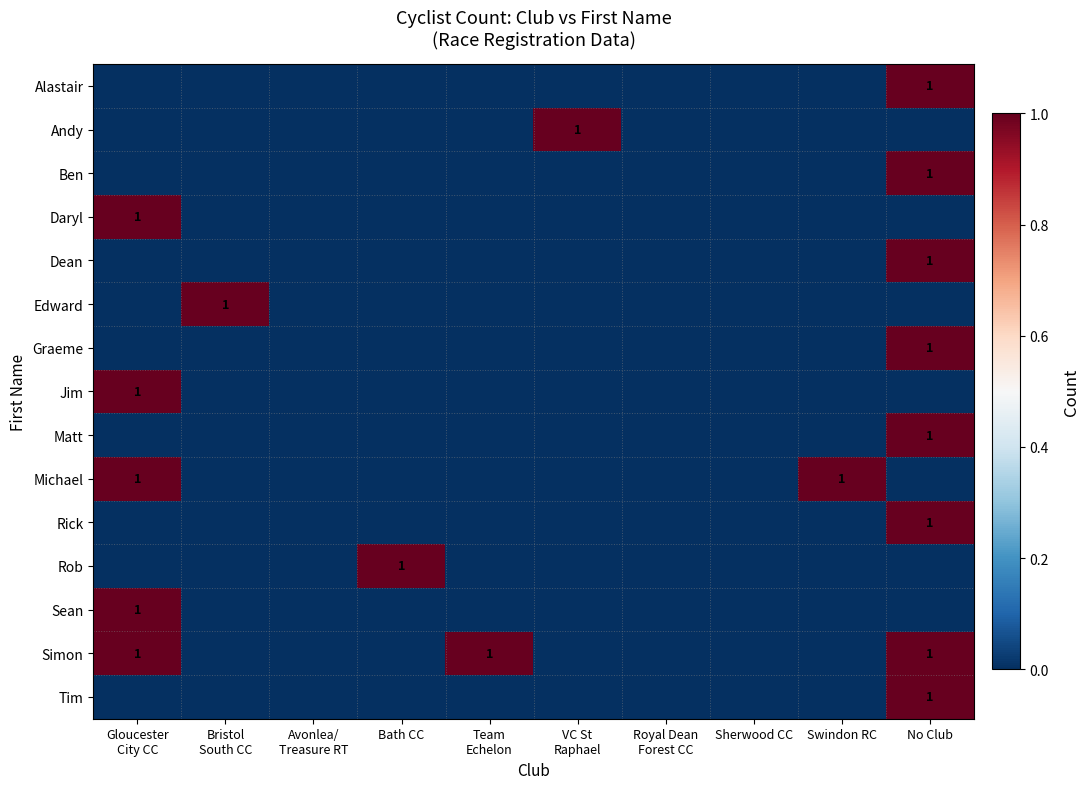

True or false: Tim has a value of 1 at No Club.

True